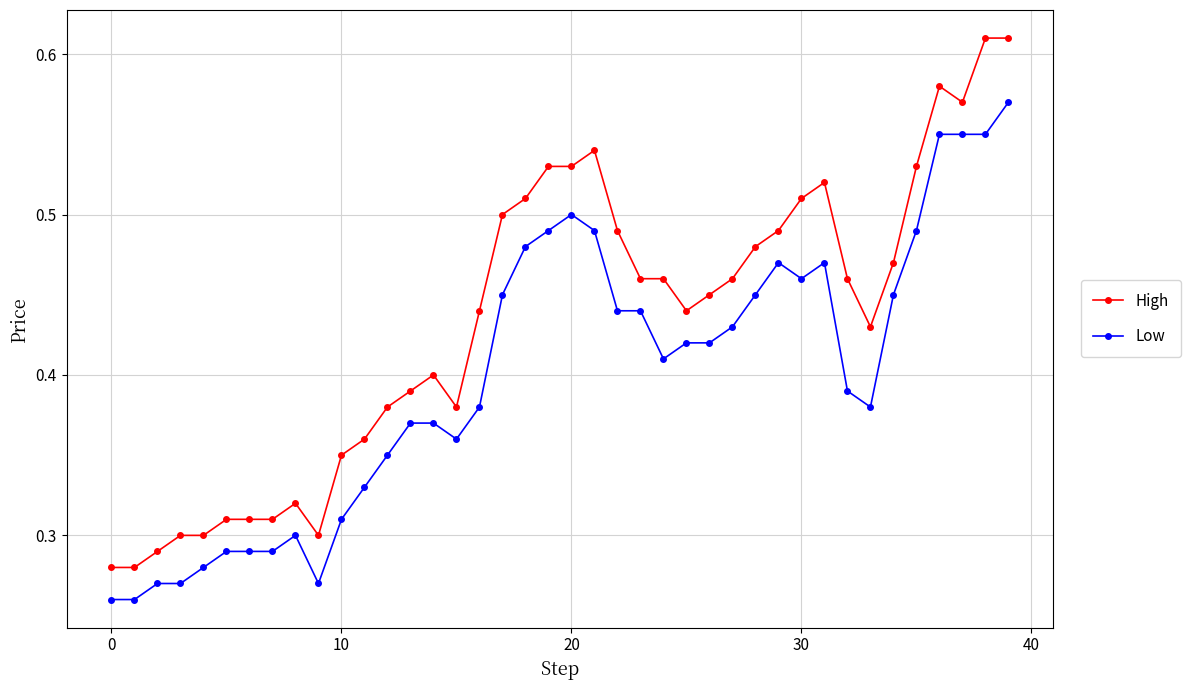

True or false: High and Low intersect in this chart.

False